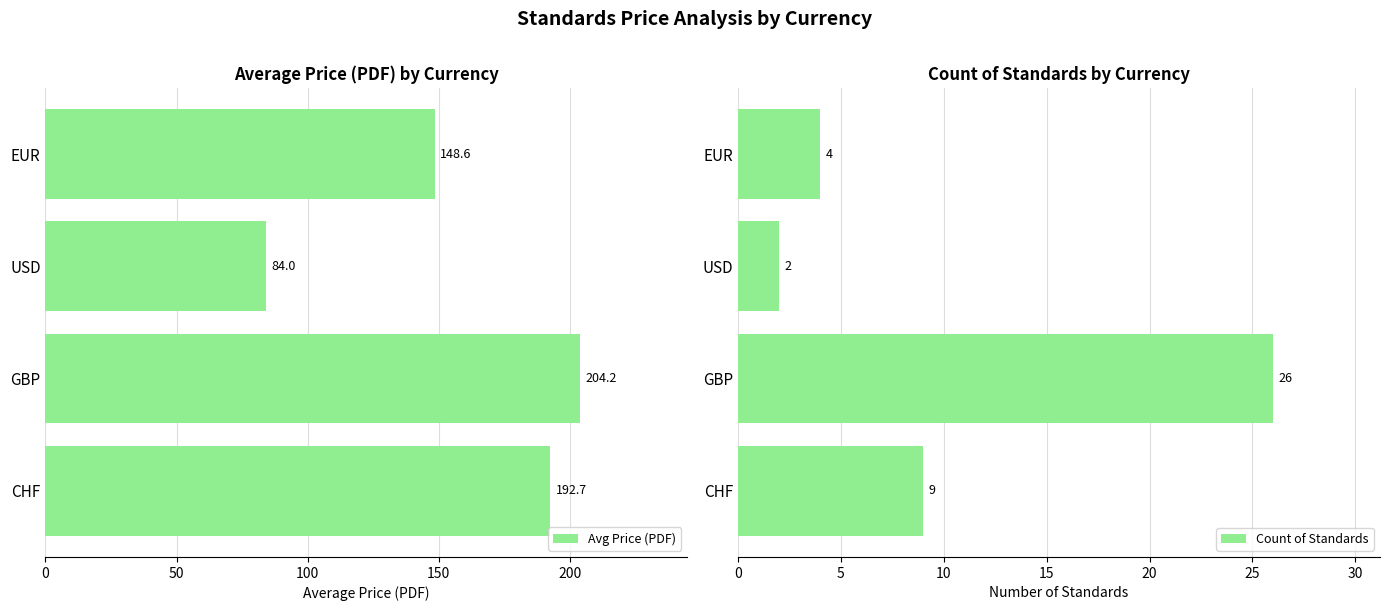

What is the difference between the second highest and second lowest values in the Count of Standards series?

5